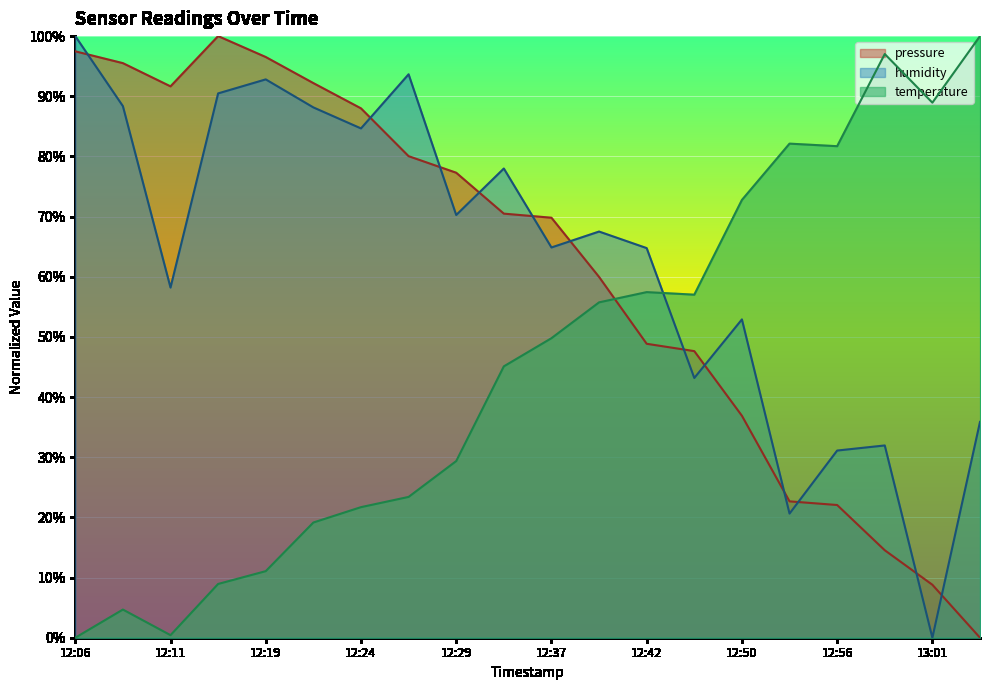

At which category does humidity reach its first local valley?

12:11